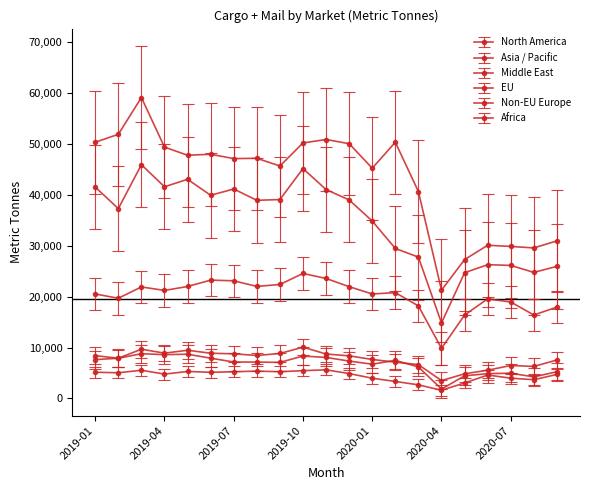

How many categories are shown in the chart?

21